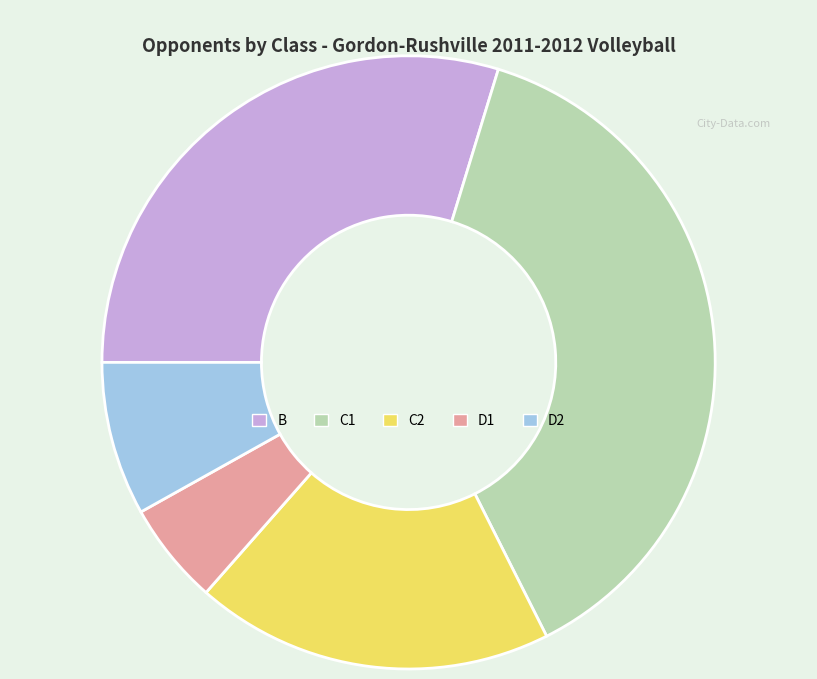

The D2 slice represents 14% of the pie. True or false?

False